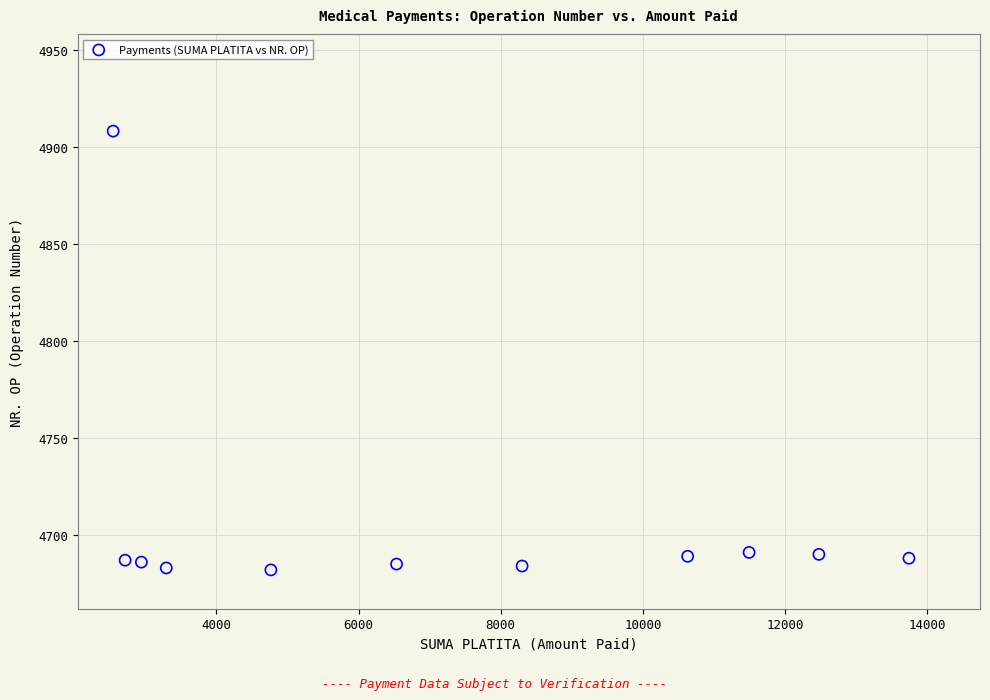

What is the range of Y values (max minus min)?

226